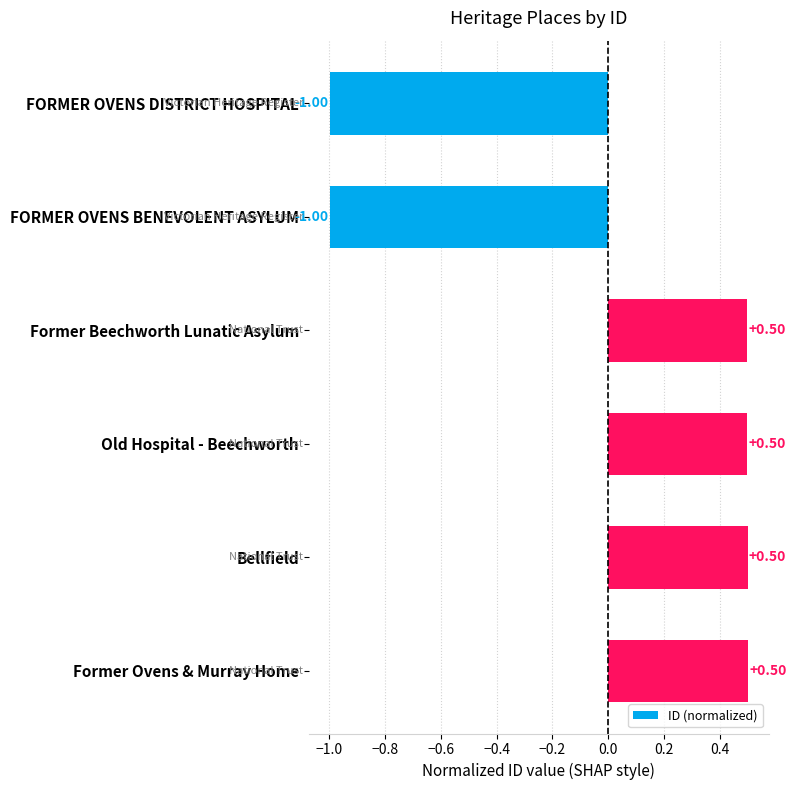

What is the difference between the maximum and minimum values?

1.5